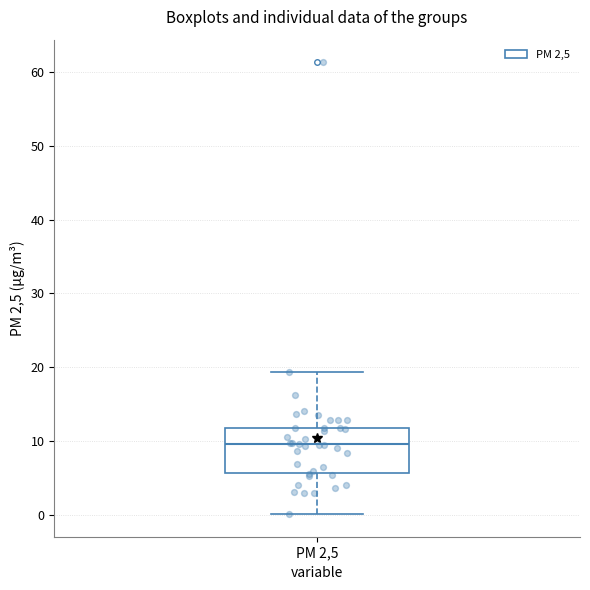

Read this box plot against the y-axis: the position of the median line, the range covered by the box, and the ends of both whiskers. The values are not printed on the chart, so give them approximately, as read against the axis.

median 10, box 6 to 12, whiskers 0 to 19